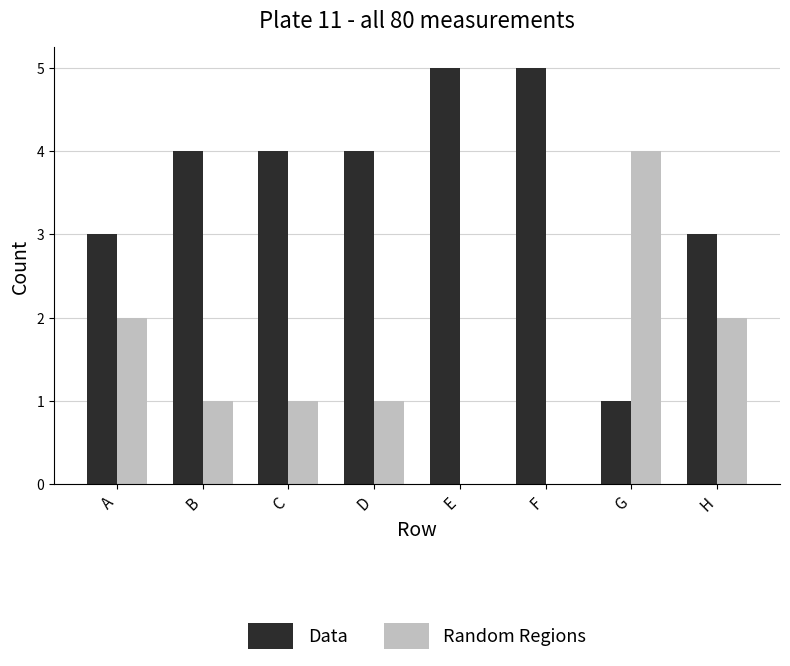

The Data series shows 1 at G. True or false?

True